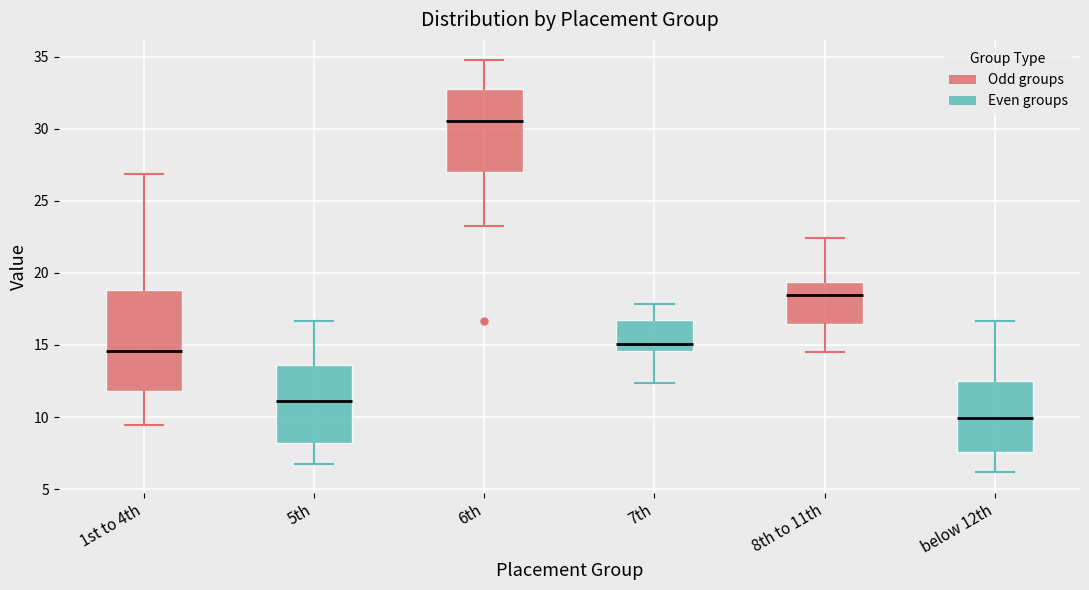

Comparing the boxes themselves (not the whiskers), which one is the tallest?

1st to 4th